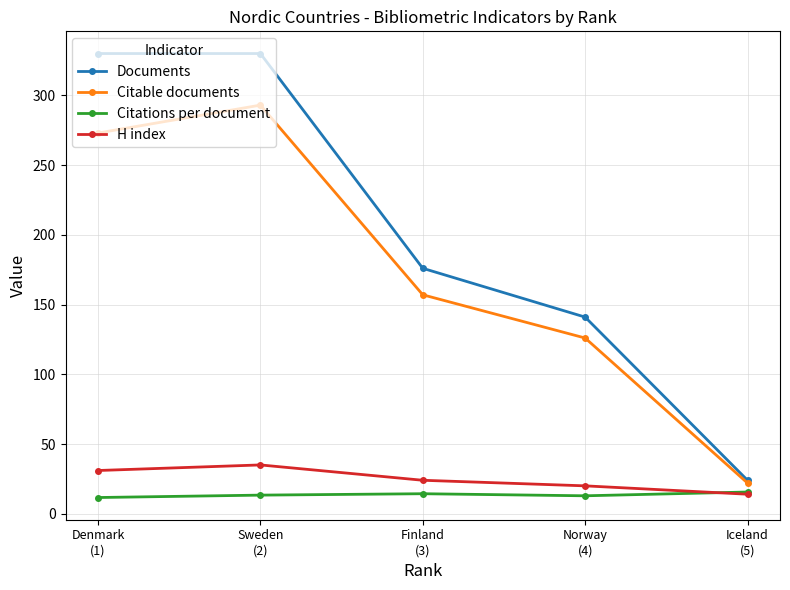

At how many categories does at least one series exceed 274?

2